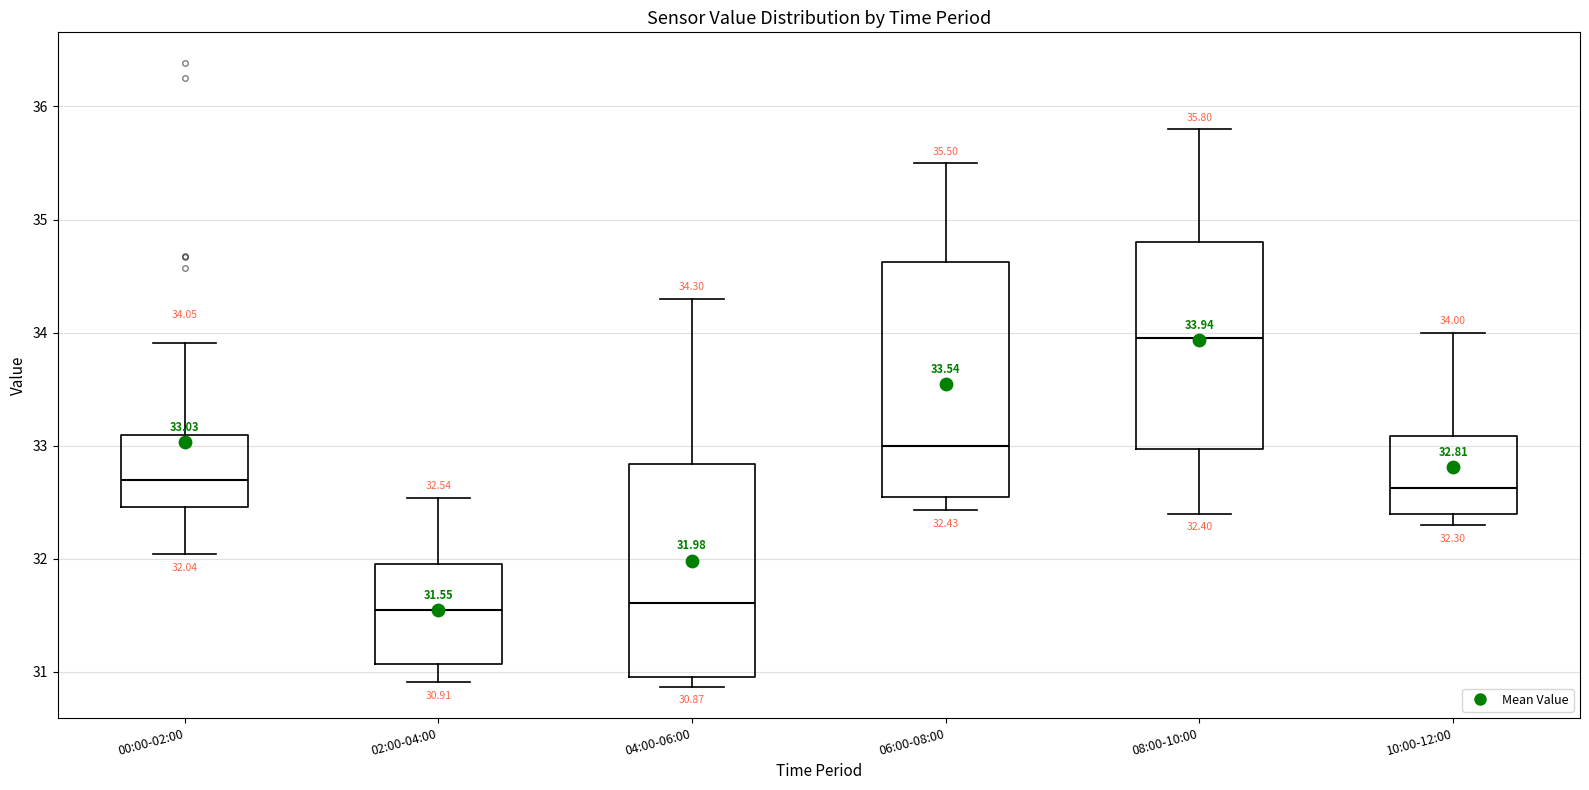

Comparing the boxes themselves (not the whiskers), which one is the tallest?

06:00-08:00